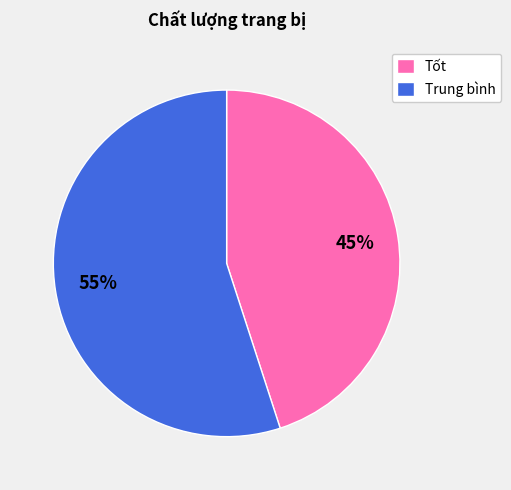

Approximately how many times larger is the value at Tốt compared to Trung bình?

0.8